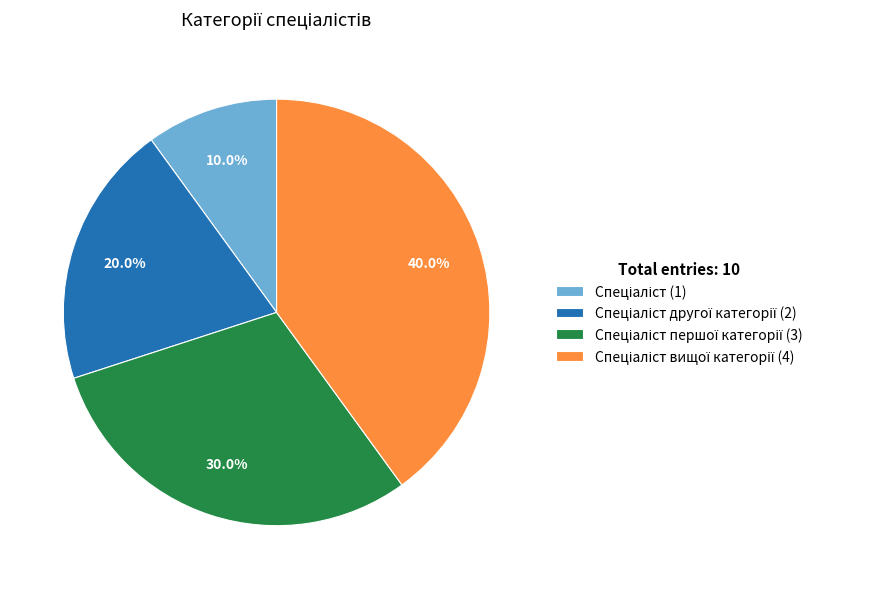

Is there any slice that represents more than half of the pie?

No